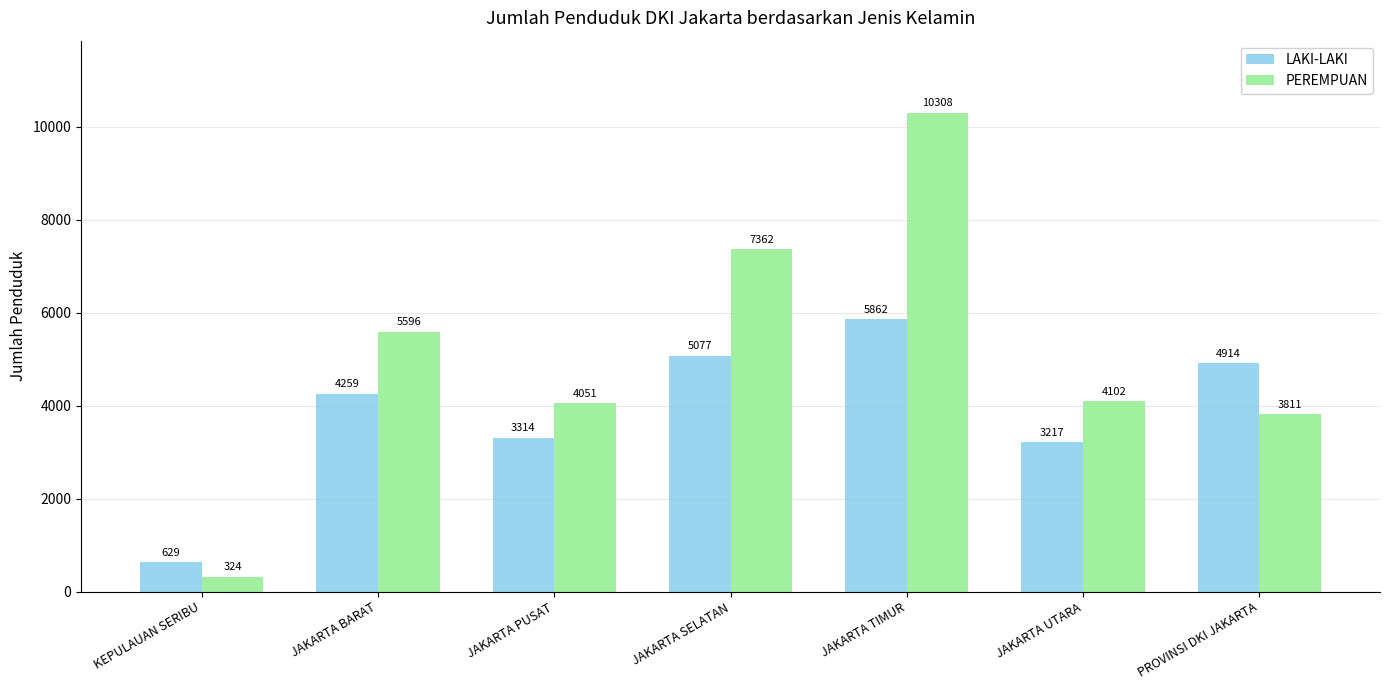

Reading left to right, transcribe all the data shown in this chart.

LAKI-LAKI: 629	4259	3314	5077	5862	3217	4914
PEREMPUAN: 324	5596	4051	7362	10308	4102	3811